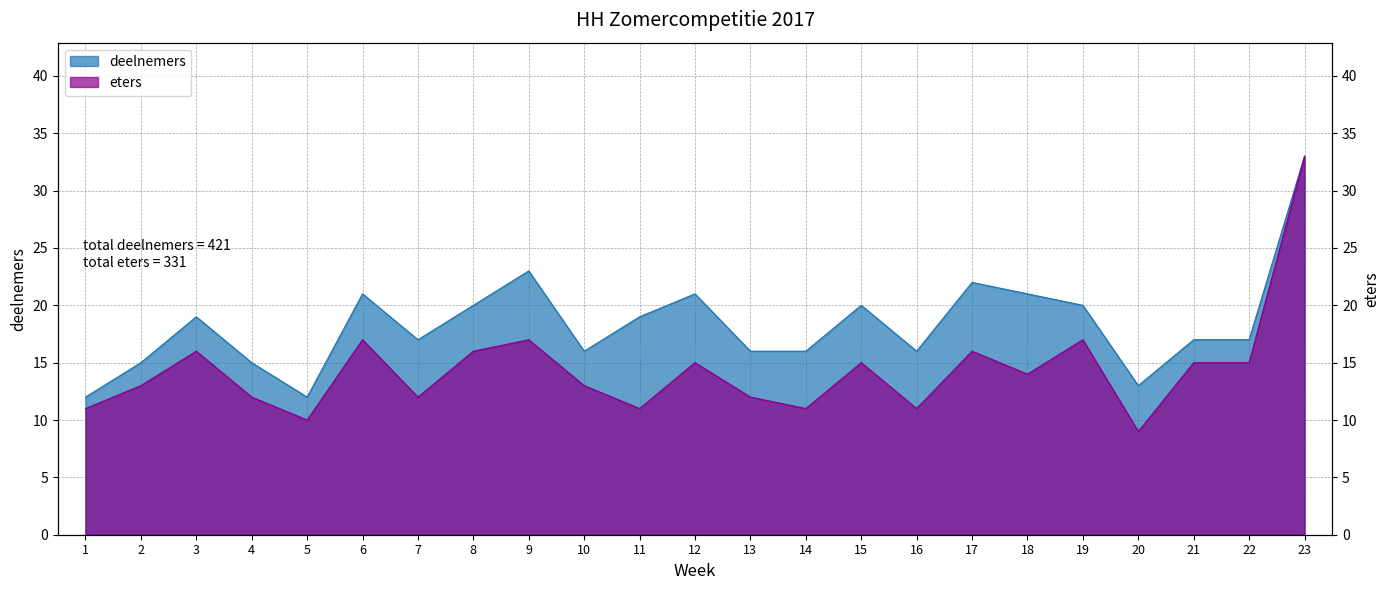

Is the value of eters at 17 greater than the value of deelnemers at 15?

No